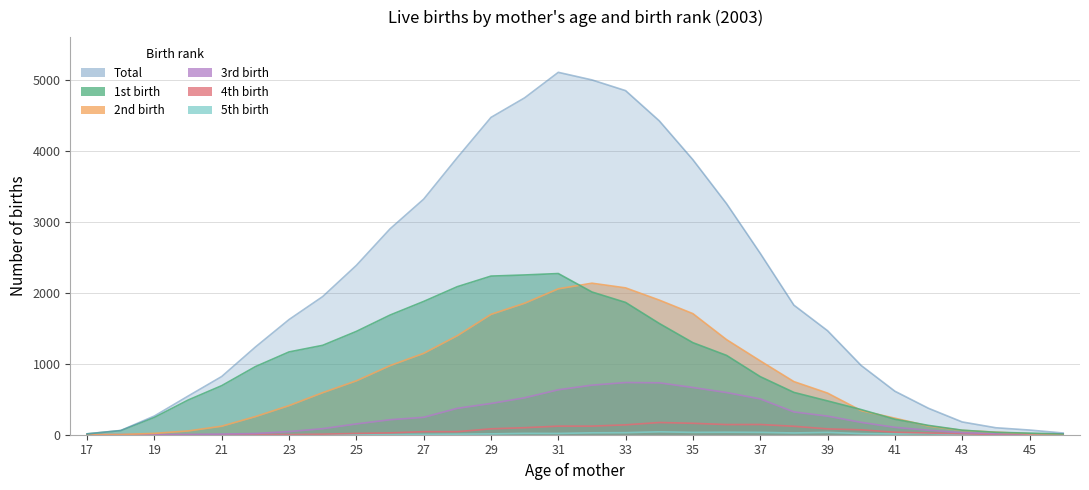

What is the sum of all 3rd birth values?

7643